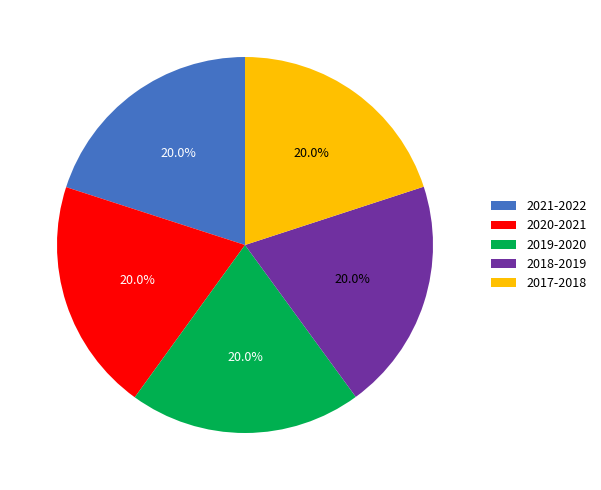

Approximately how many times larger is the value at 2018-2019 compared to 2019-2020?

1.0